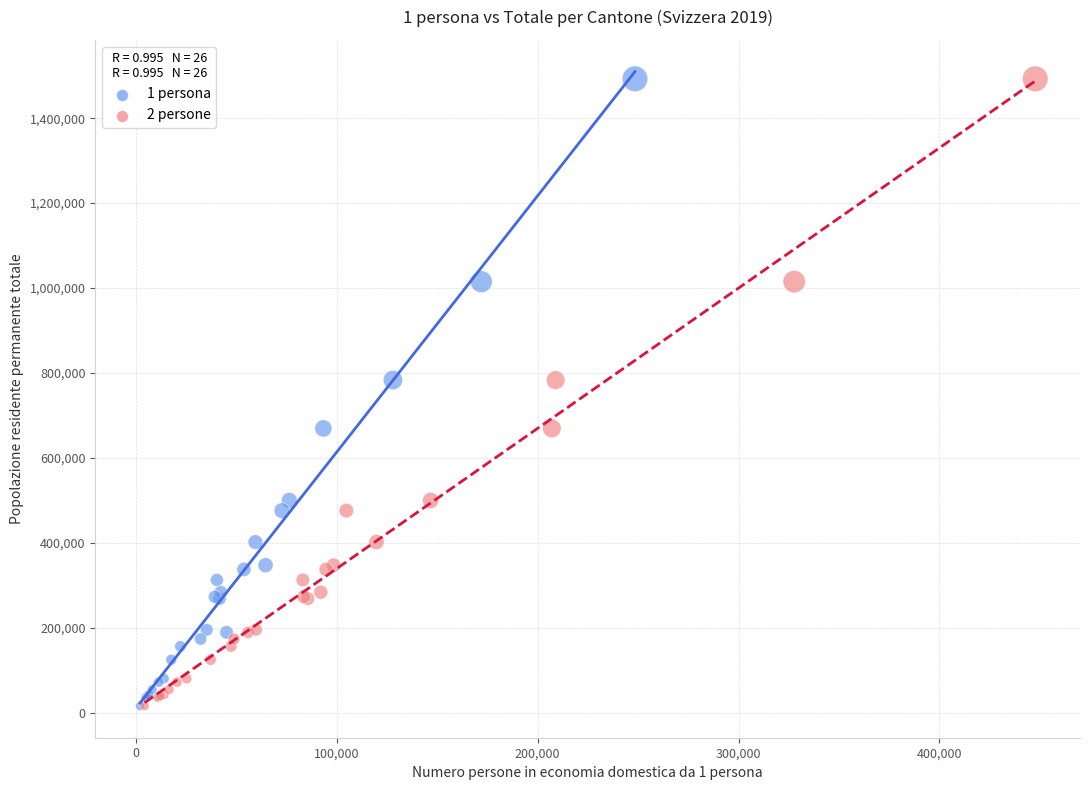

What are all the series names shown in the legend?

1 persona, 2 persone